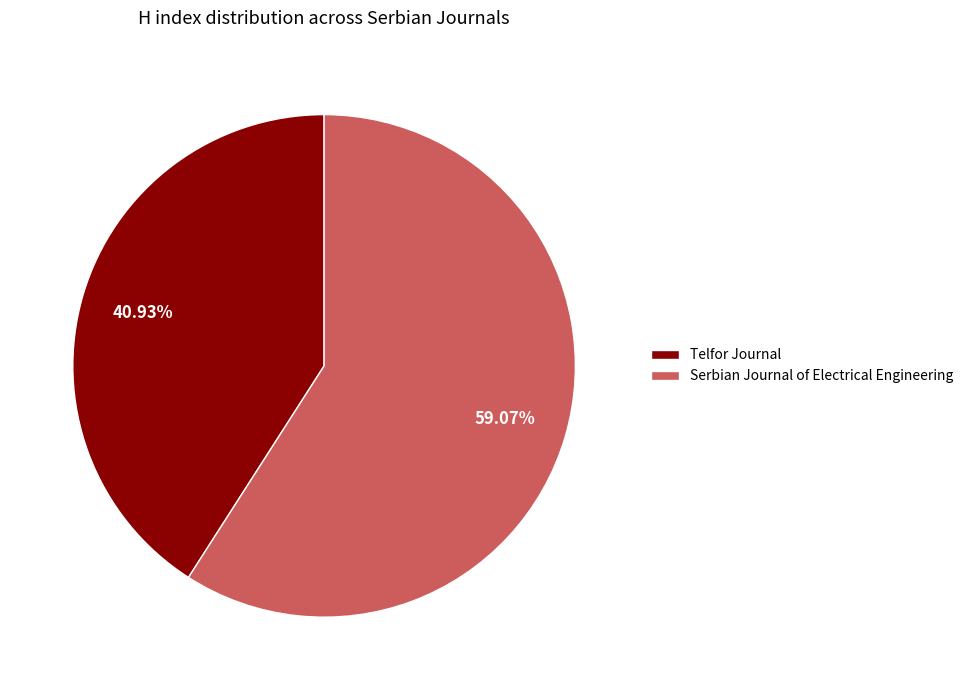

Which category accounts for the majority?

Serbian Journal of Electrical Engineering